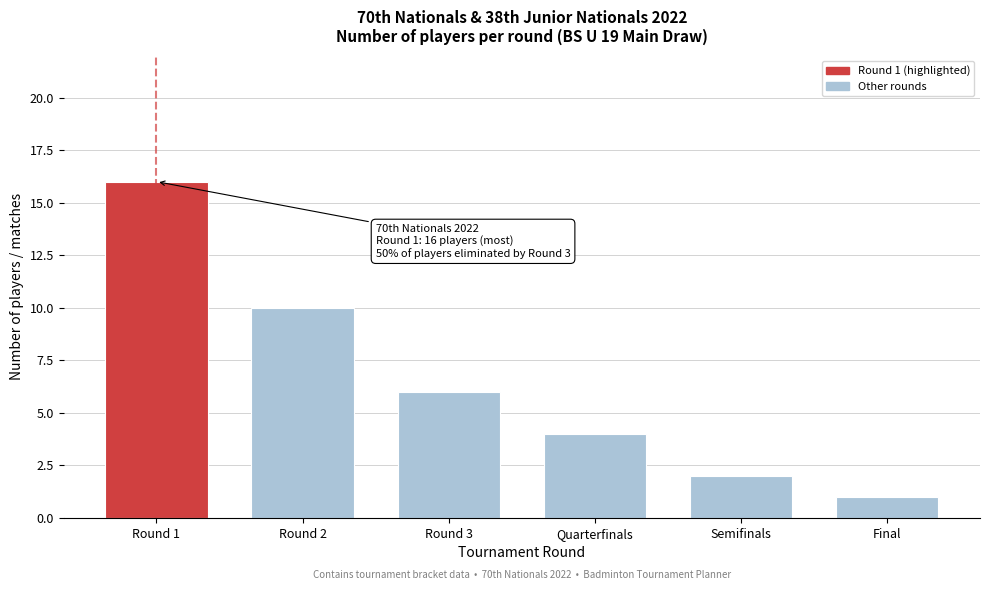

Reading right to left, transcribe all the data shown in this chart.

1	2	4	6	10	16